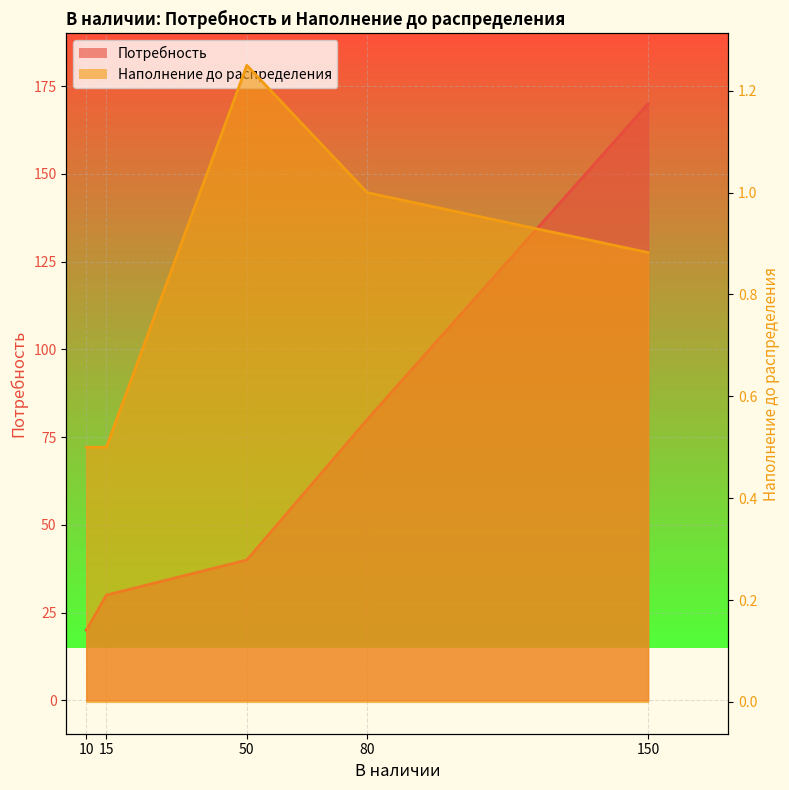

True or false: Потребность and Наполнение до распределения cross at least once.

False